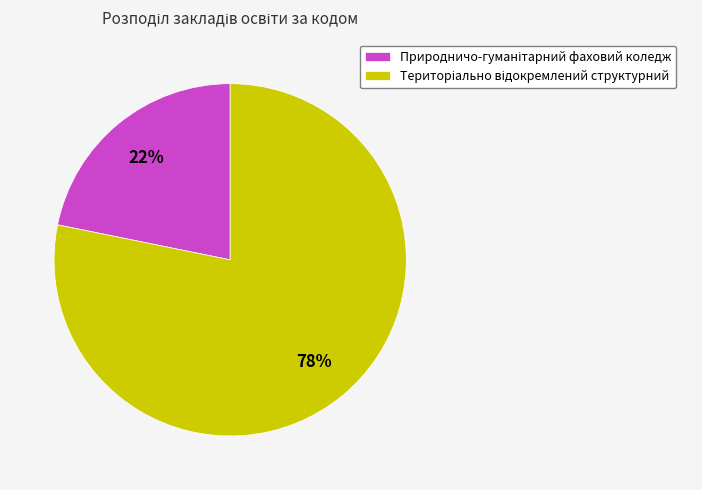

To the nearest percent, what is the difference between the largest and smallest slice percentages?

56%